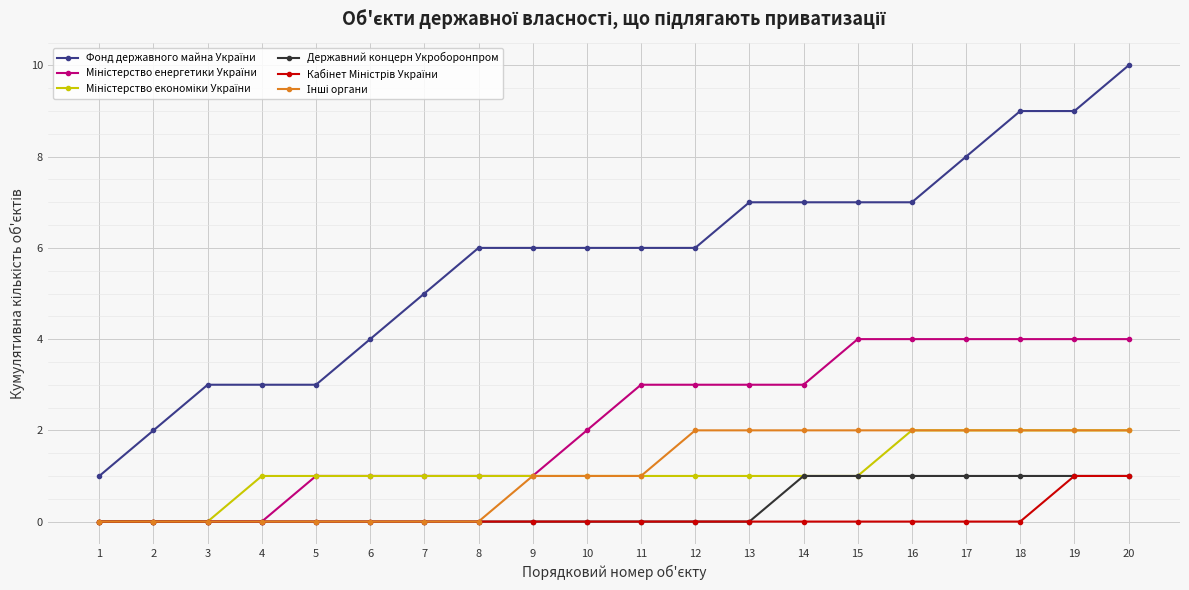

How many distinct data groups are displayed?

6